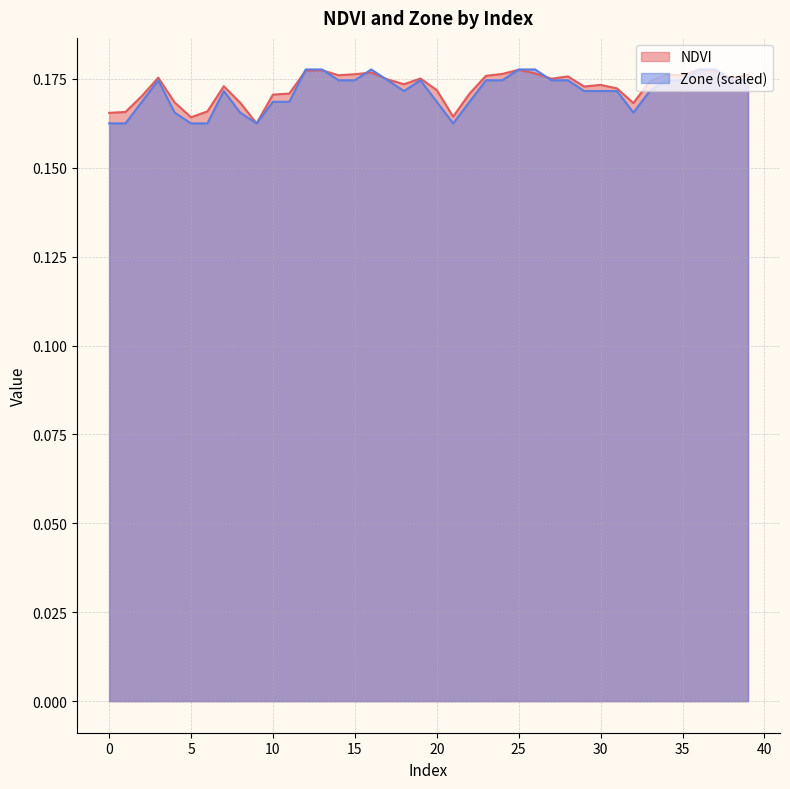

What is the lowest value of the NDVI series?

0.2